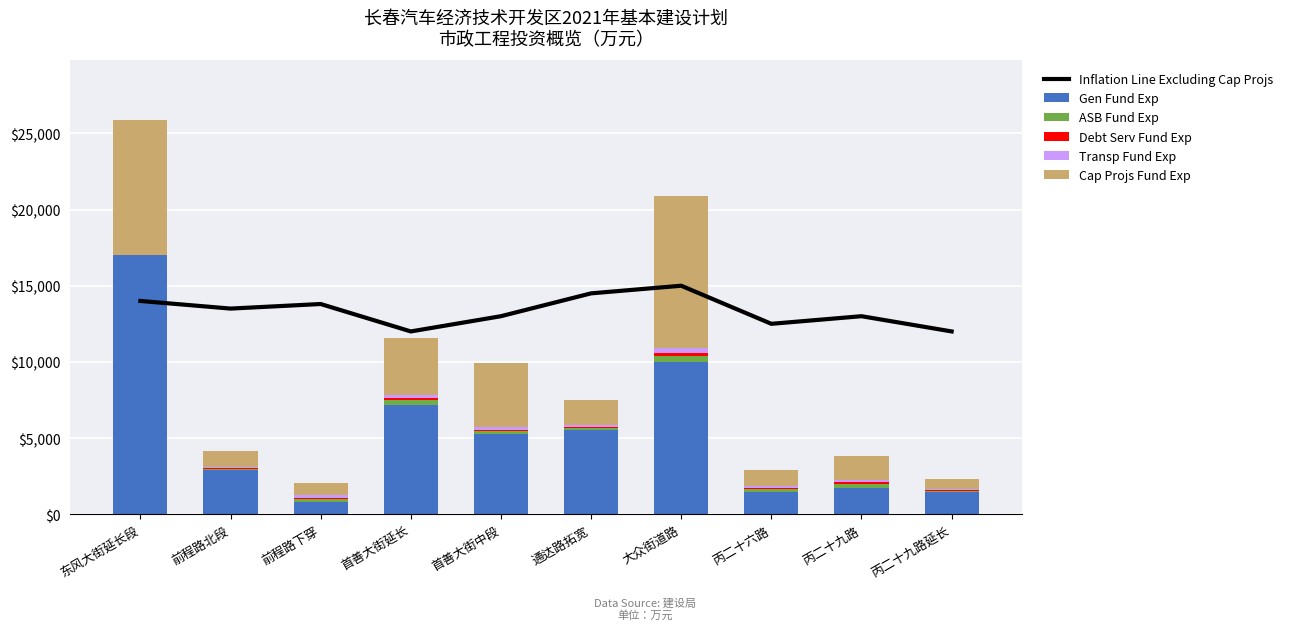

Count the Debt Serv Fund Exp values in the range 50 to 100.

7